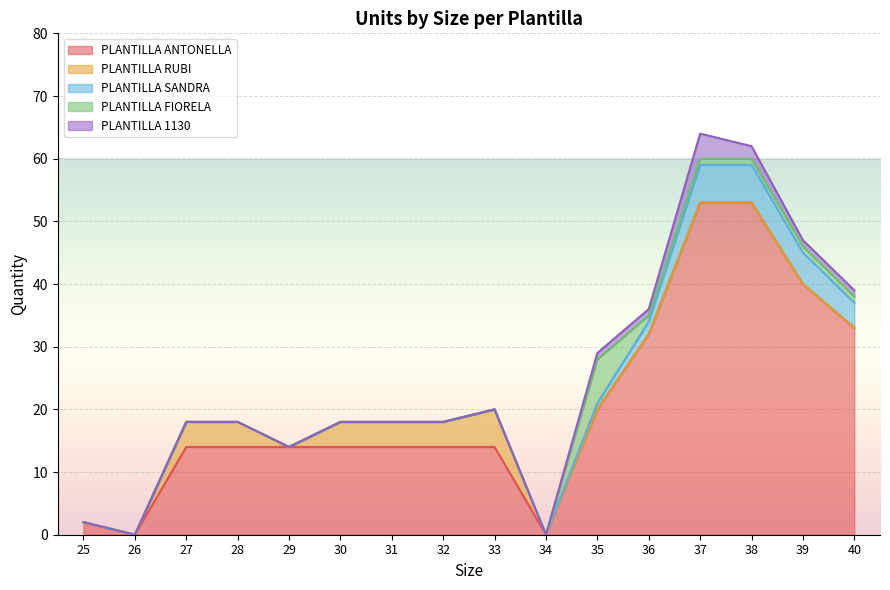

The value of PLANTILLA RUBI at 34 is -4. True or false?

False